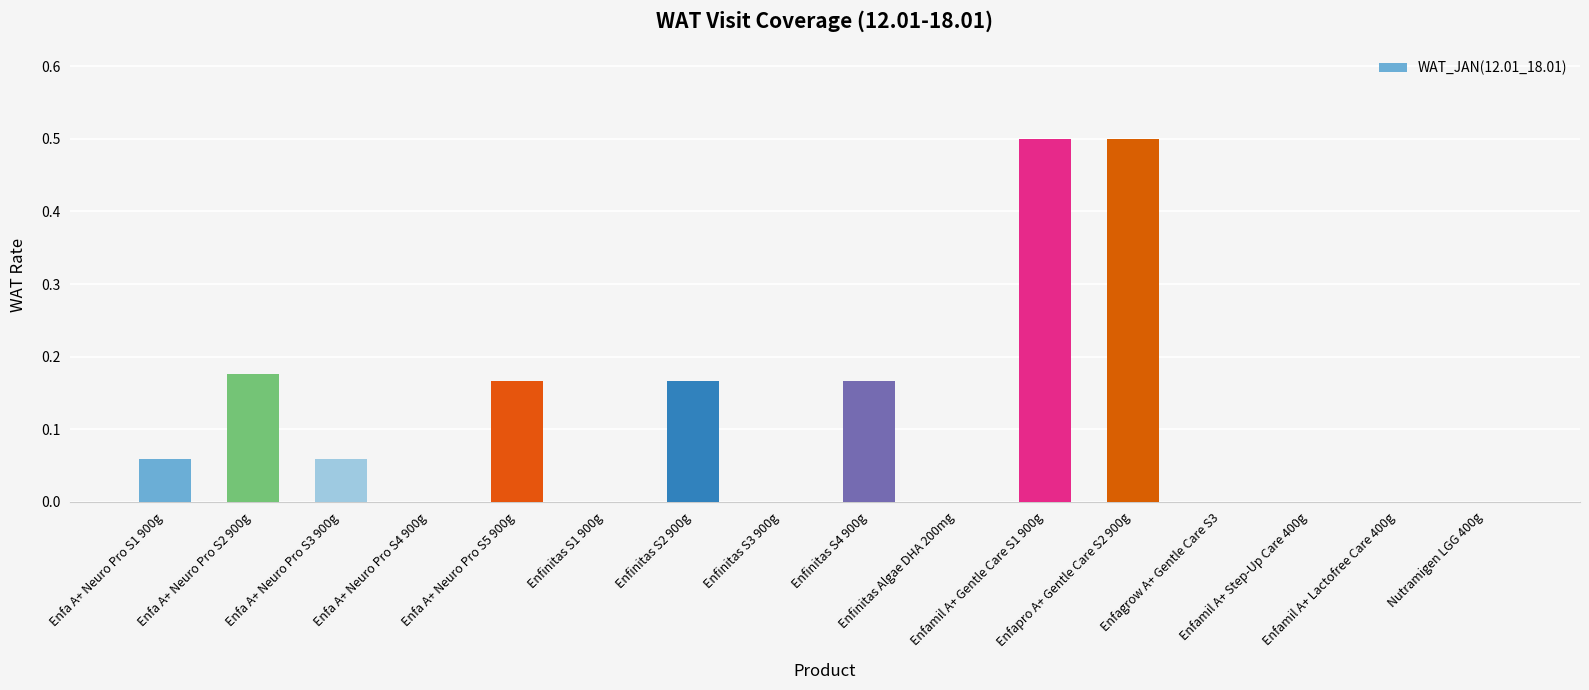

What is the change in value from Enfa A+ Neuro Pro S5 900g to Enfapro A+ Gentle Care S2 900g?

+0.3